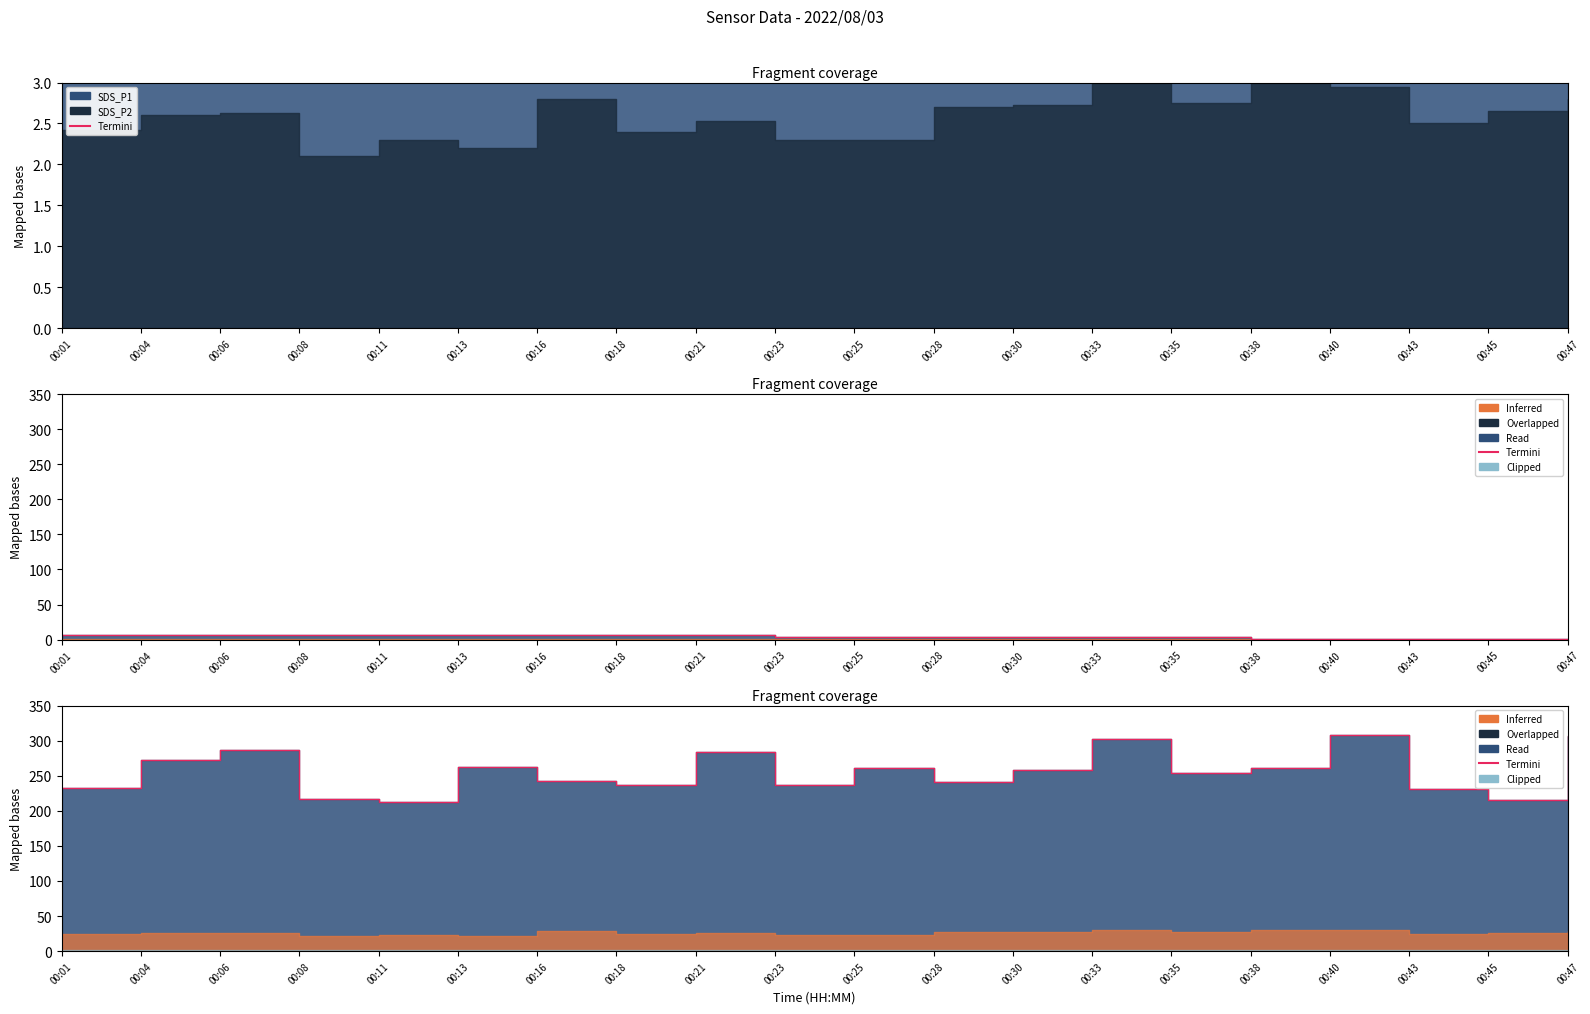

Approximately how many times larger is the value at 00:33 compared to 00:08?

1.4